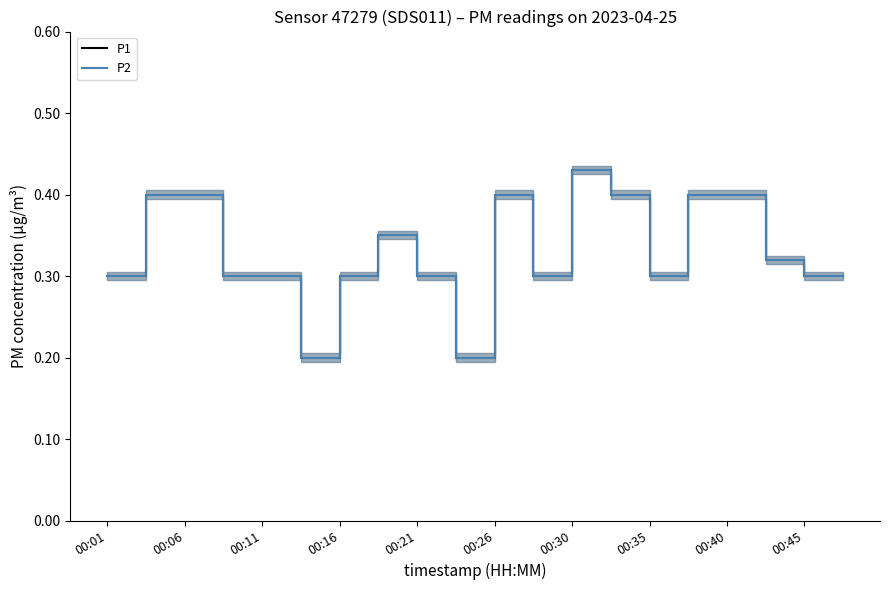

Which series has the widest spread of values?

P1